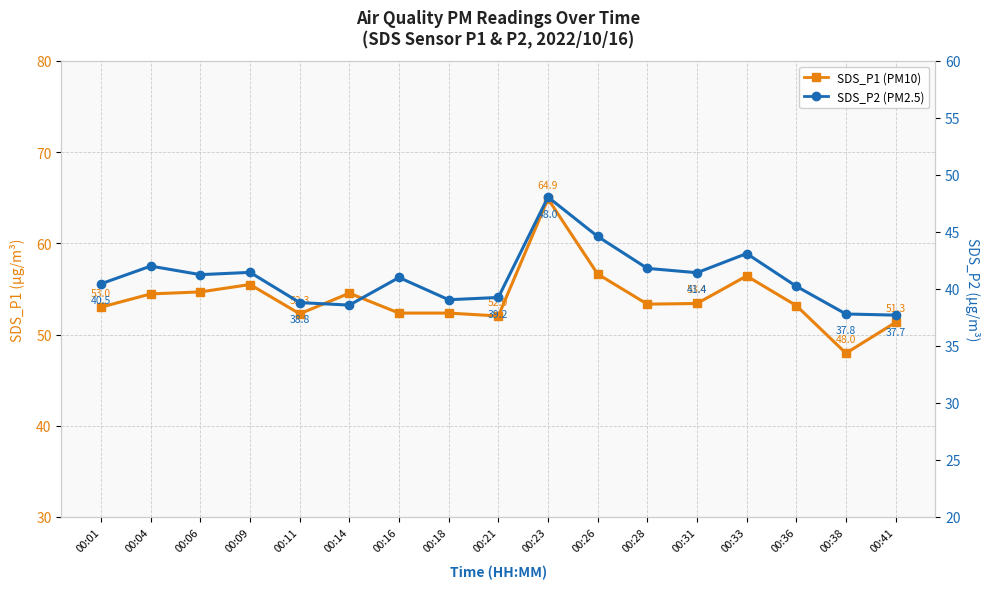

How many data points in SDS_P1 are less than 53?

6